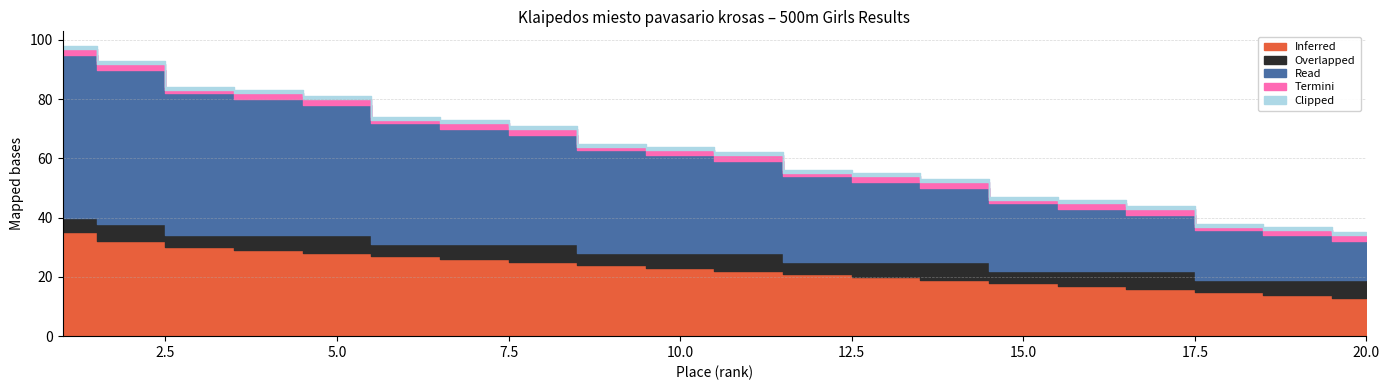

At which category is the sum across all series the highest?

1